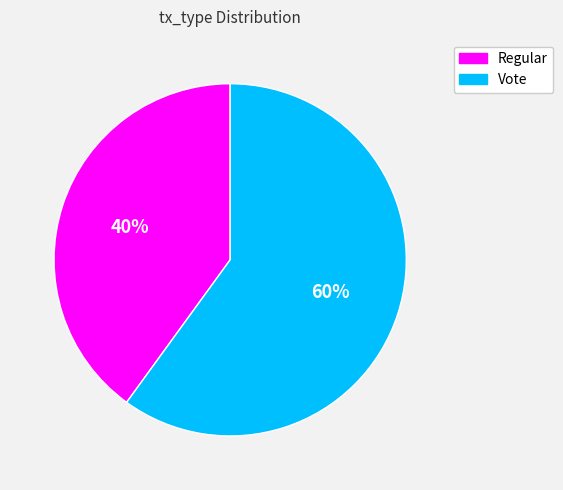

Does Vote represent more than half of the total?

Yes